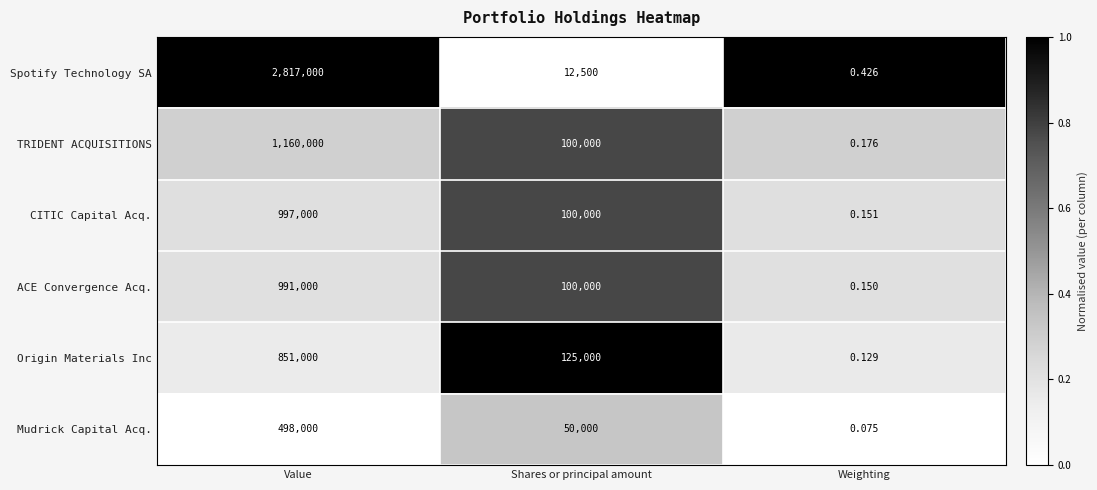

Between Value and Shares or principal amount, which series saw the biggest shift?

Spotify Technology SA